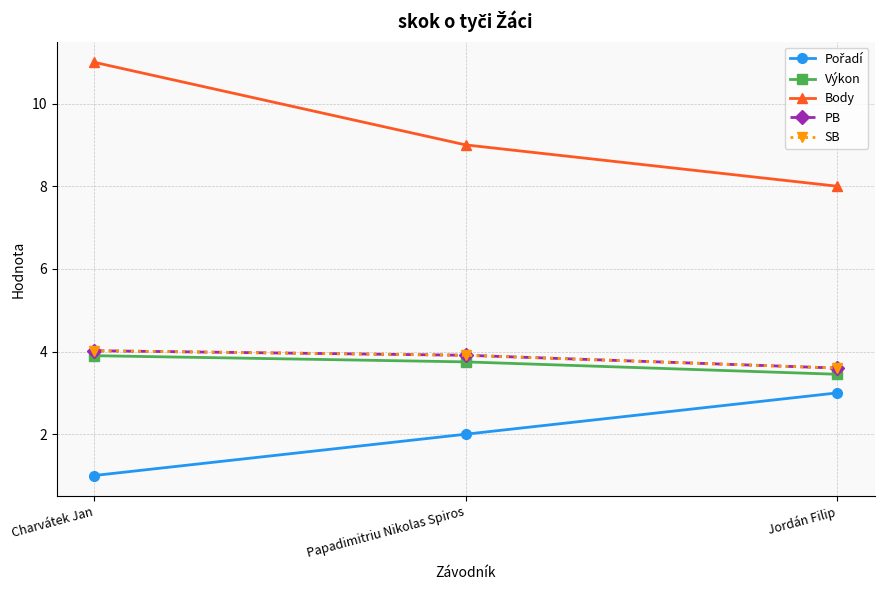

Does the chart have visible grid lines?

Yes